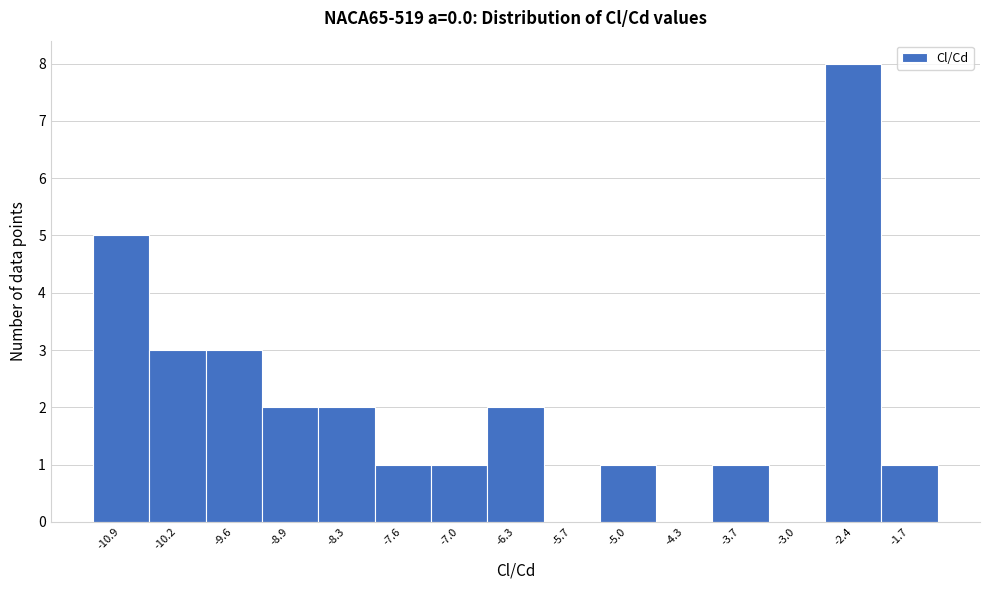

Reading left to right, transcribe this chart: for each bar, give the range it covers on the x-axis and its height. Neither the bar edges nor the heights are printed on the chart, so give them approximately, as read against the axes.

-11.2 to -10.6: 5
-10.6 to -9.9: 3
-9.9 to -9.3: 3
-9.3 to -8.6: 2
-8.6 to -7.9: 2
-7.9 to -7.3: 1
-7.3 to -6.6: 1
-6.6 to -6.0: 2
-6.0 to -5.3: 0
-5.3 to -4.7: 1
-4.7 to -4.0: 0
-4.0 to -3.4: 1
-3.4 to -2.7: 0
-2.7 to -2.1: 8
-2.1 to -1.4: 1